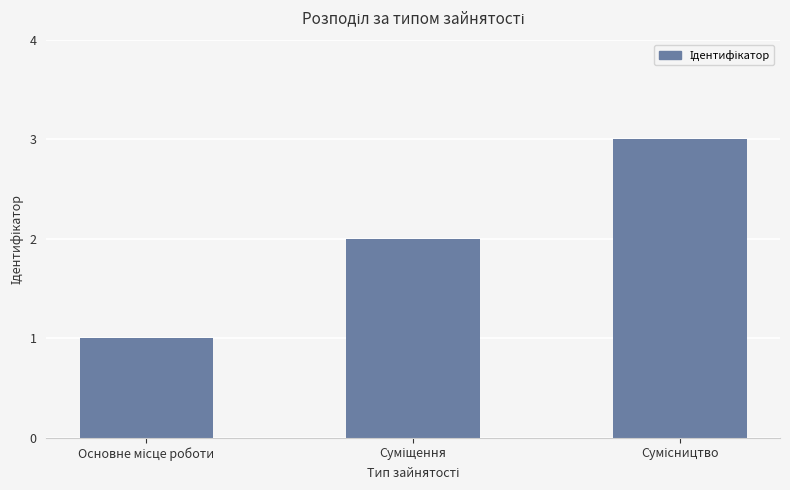

Does the chart contain any negative values?

No